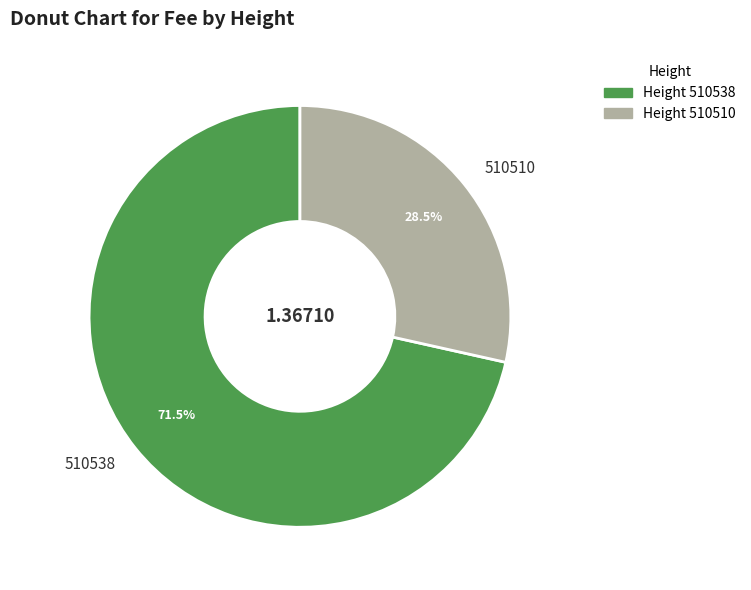

Between 510538 and 510510, which is larger?

510538